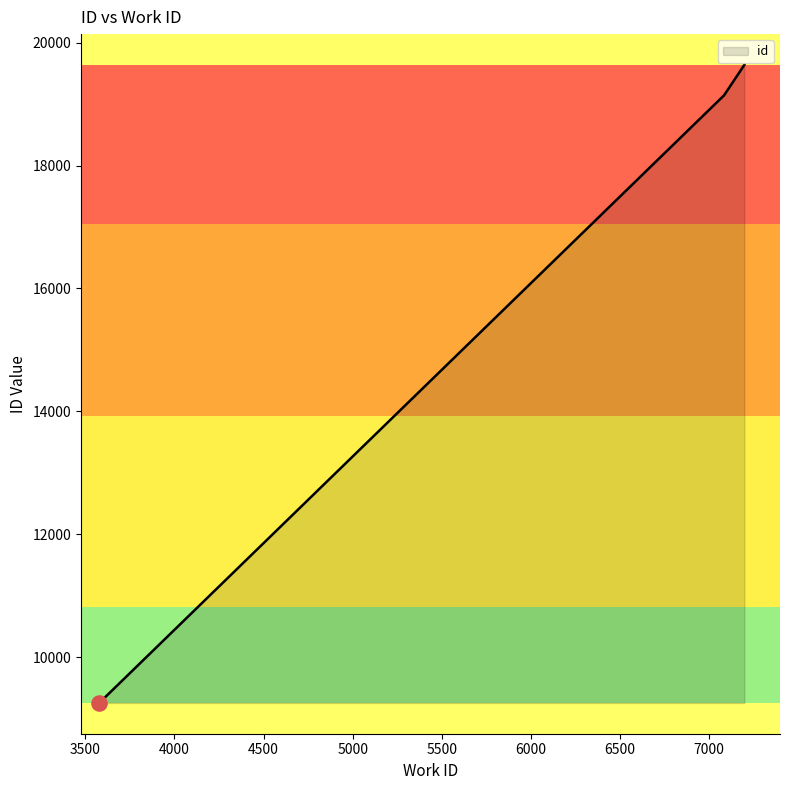

Approximately how many times larger is the value at 3576 compared to 3590?

1.0